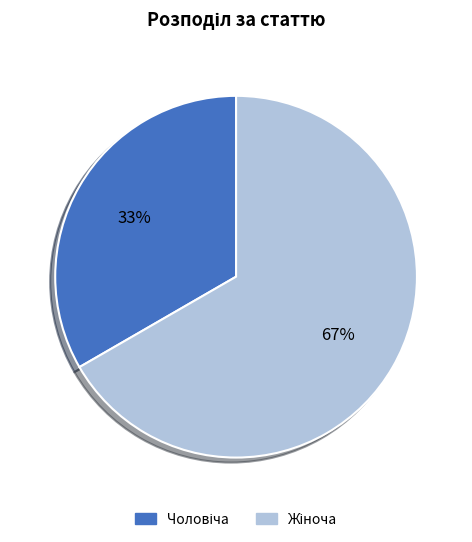

To the nearest percent, what is the average slice percentage?

50%